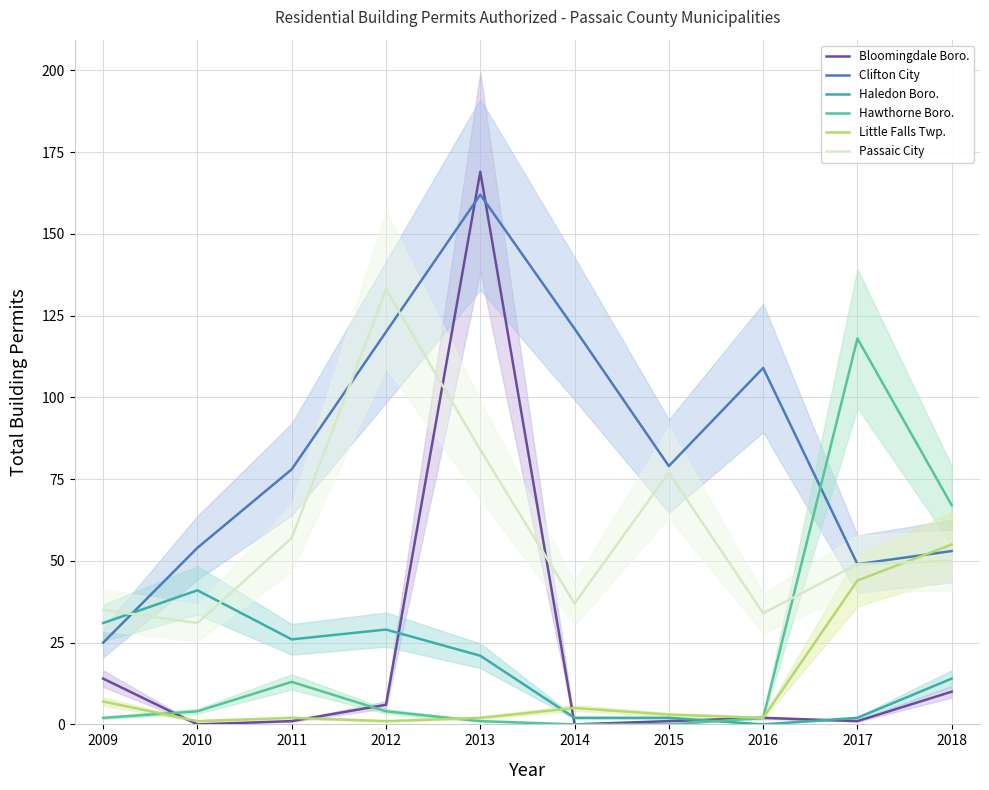

Where does the Clifton City series first go above 79?

2012